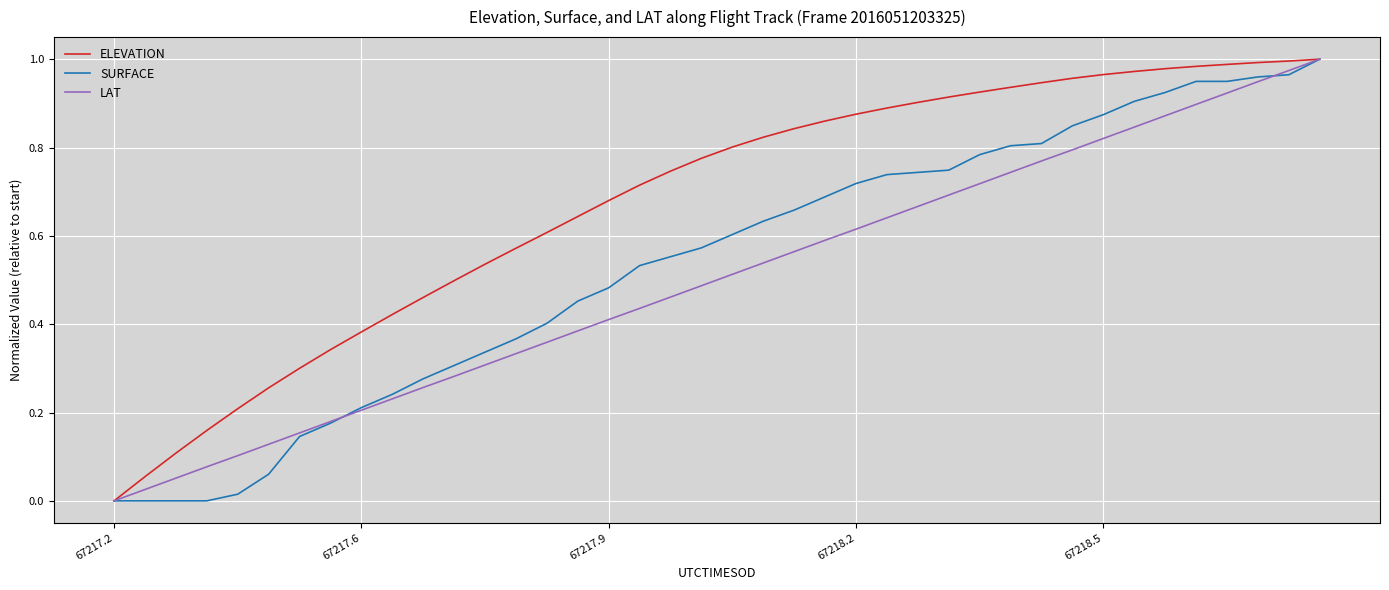

Which series has the largest total across all categories?

ELEVATION